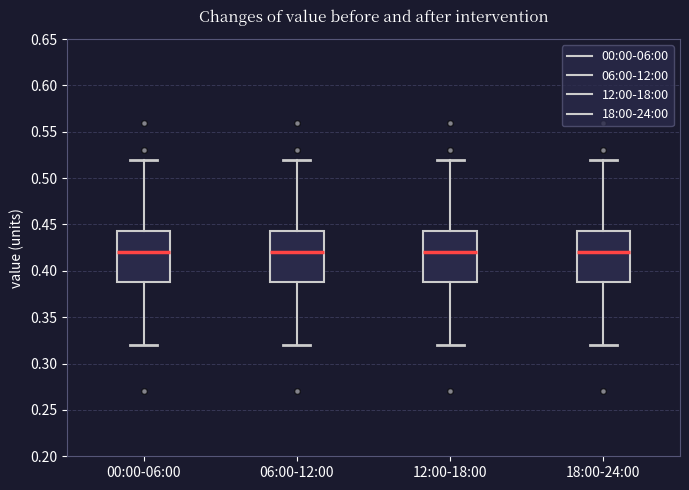

Reading left to right, read every box against the y-axis: the position of its median line, the range the box covers, and the ends of its whiskers. The values are not printed on the chart, so give them approximately, as read against the axis.

00:00-06:00: median 0.420, box 0.390 to 0.445, whiskers 0.320 to 0.520
06:00-12:00: median 0.420, box 0.390 to 0.445, whiskers 0.320 to 0.520
12:00-18:00: median 0.420, box 0.390 to 0.445, whiskers 0.320 to 0.520
18:00-24:00: median 0.420, box 0.390 to 0.445, whiskers 0.320 to 0.520